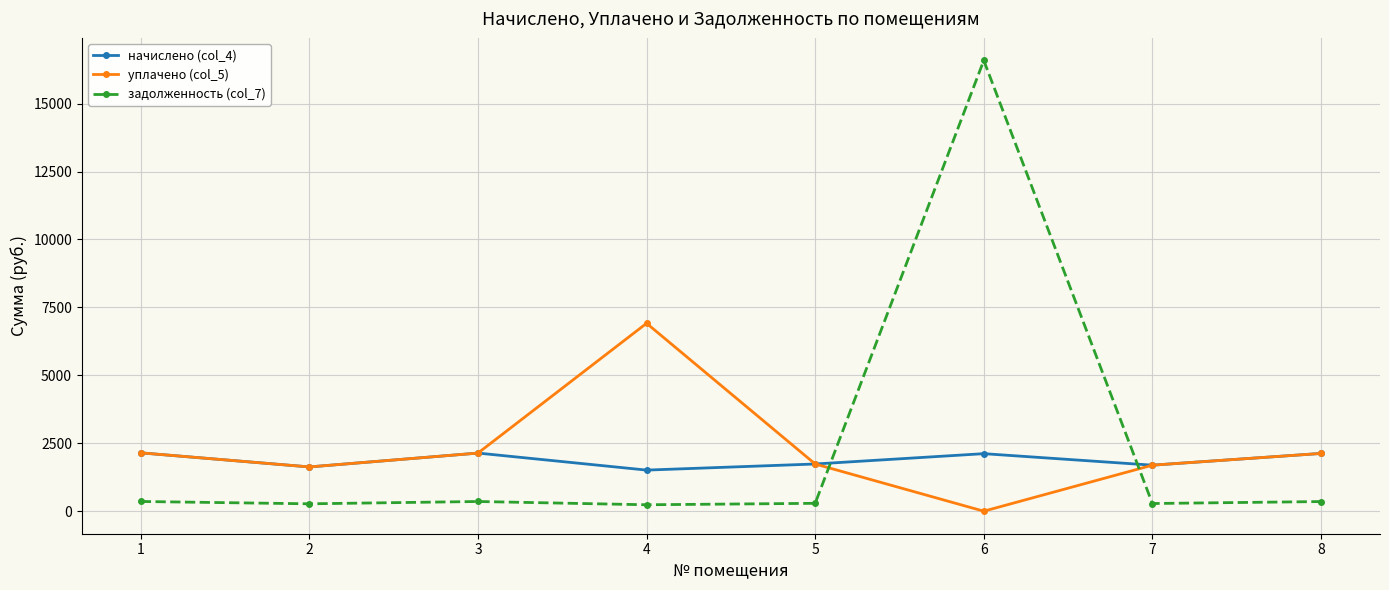

At which label does уплачено (col_5) first exceed 2125?

1